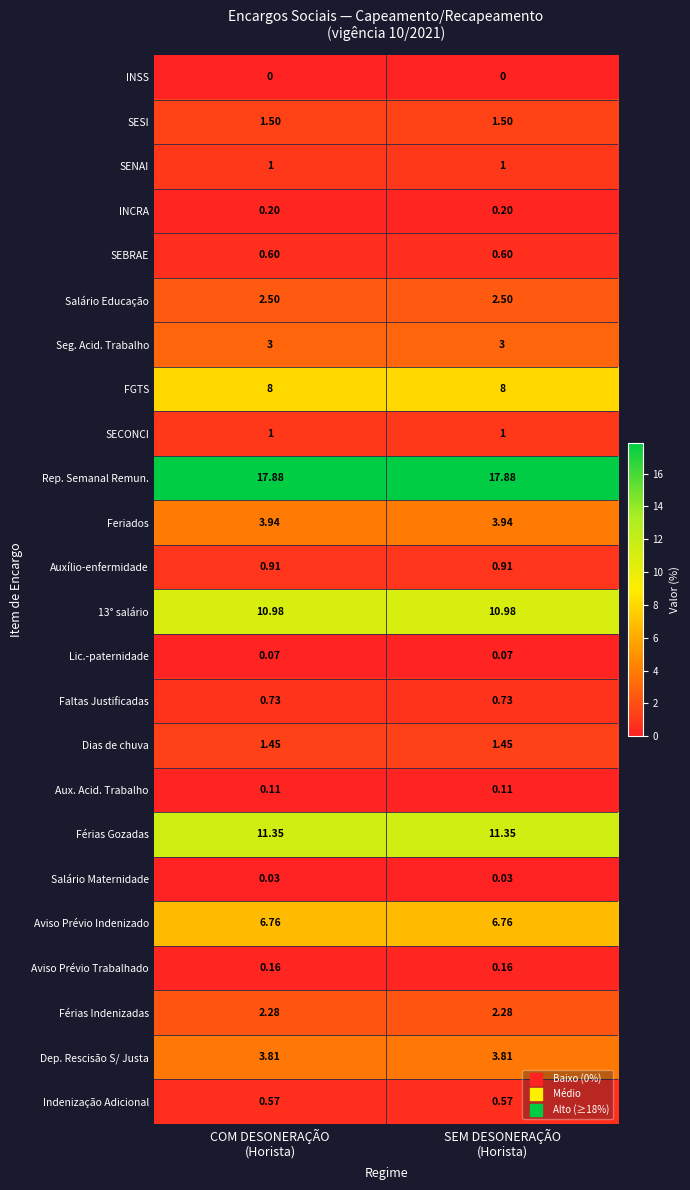

Which series has the largest total across all categories?

Rep. Semanal Remun.